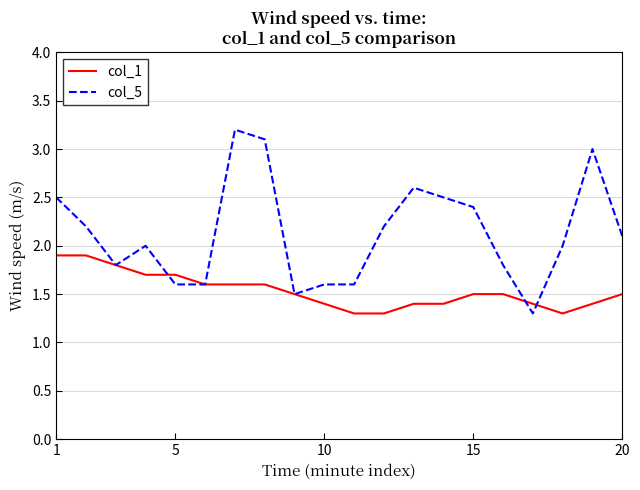

What is the maximum value shown in the chart?

3.2